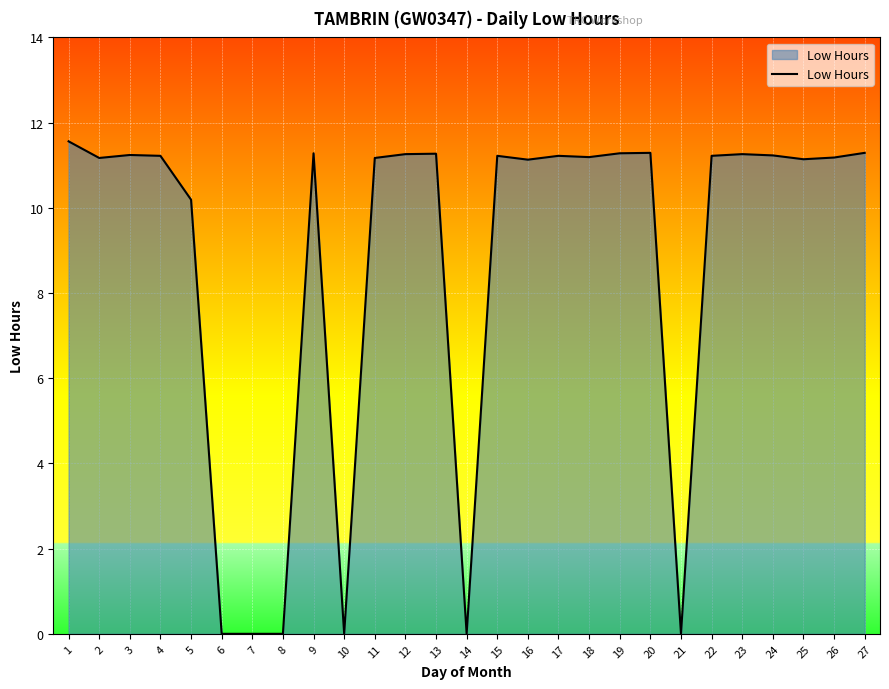

What is the approximate value at 22?

11.2